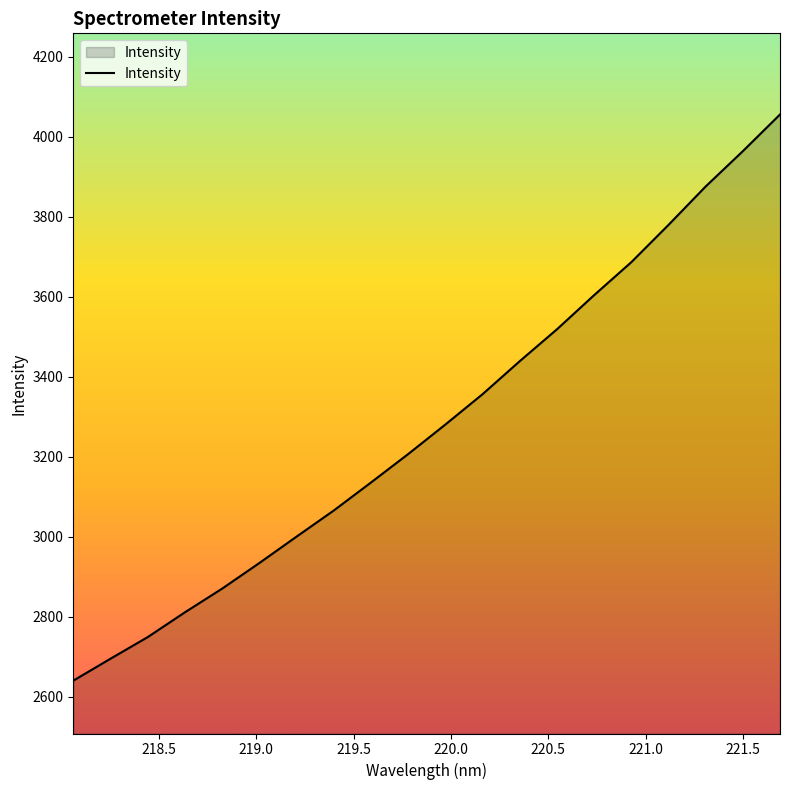

What is the smallest value displayed?

2640.7